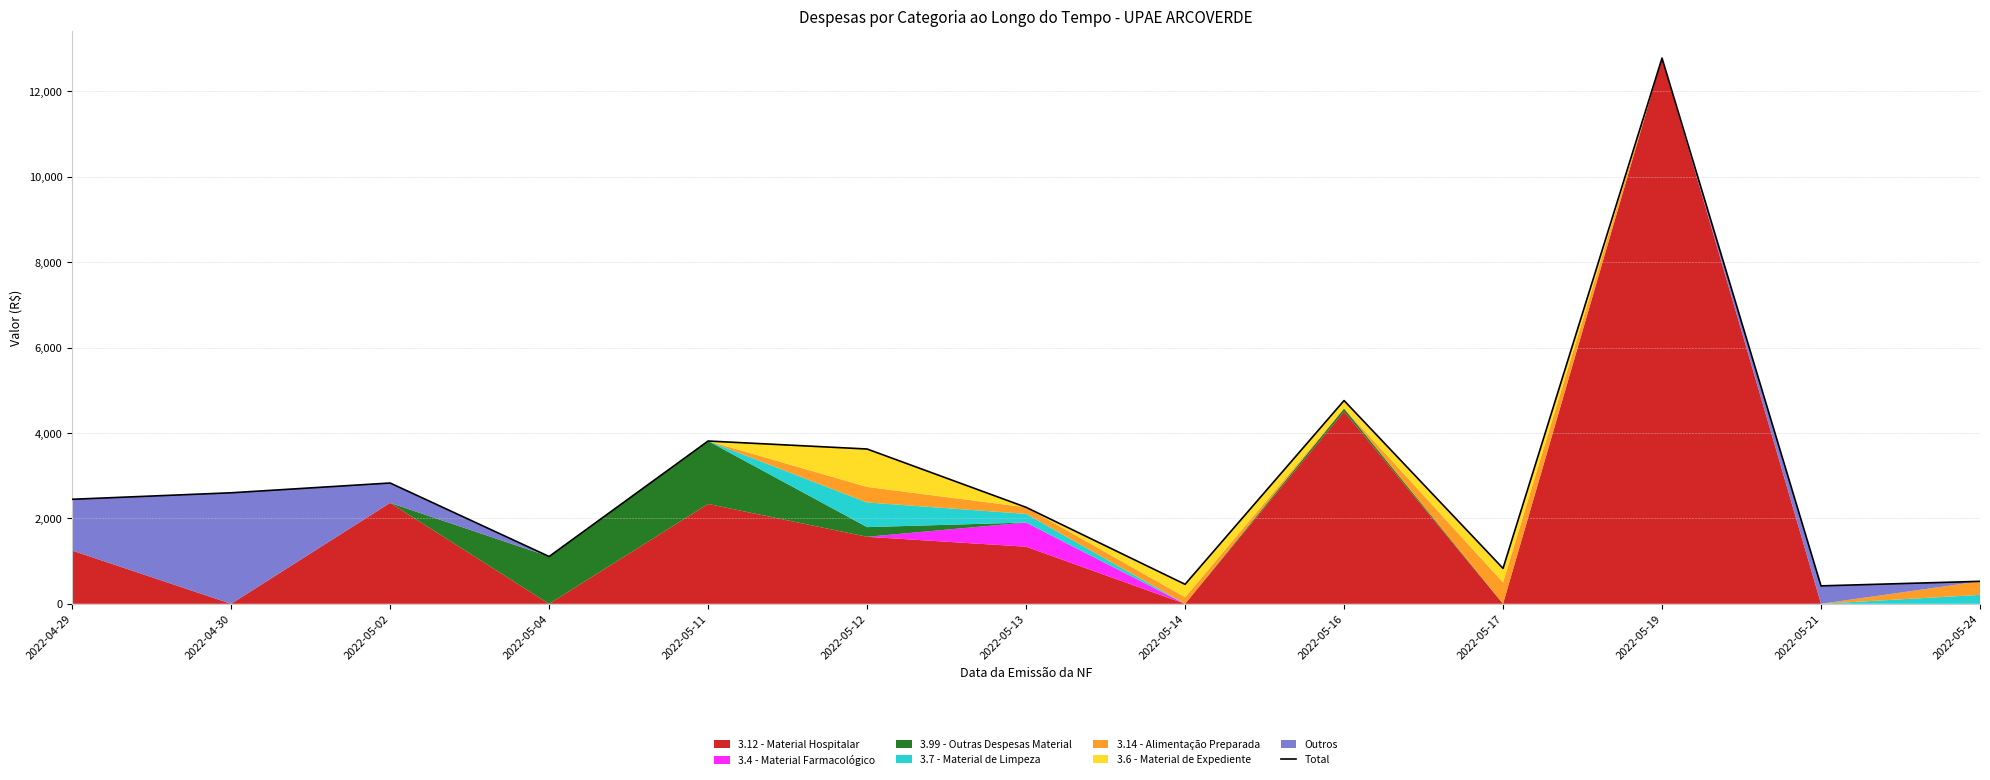

Reading right to left, extract all data points from this chart.

526.3	420.0	12780.0	830.0	4760.1	456.8	2260.1	3625.2	3812.1	1107.7	2829.1	2600.0	2447.8